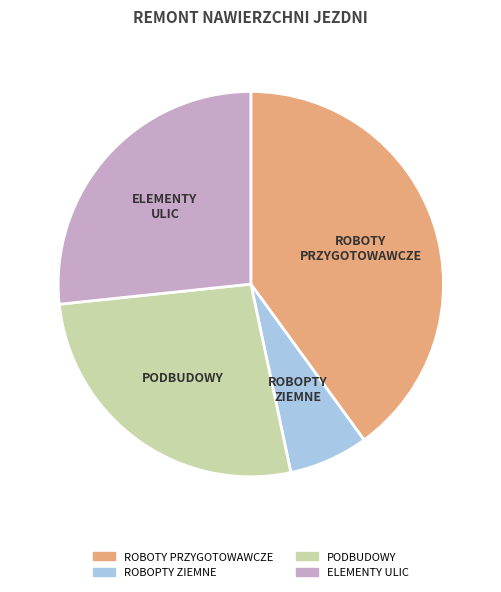

True or false: ROBOPTY ZIEMNE accounts for 7% of the total.

True